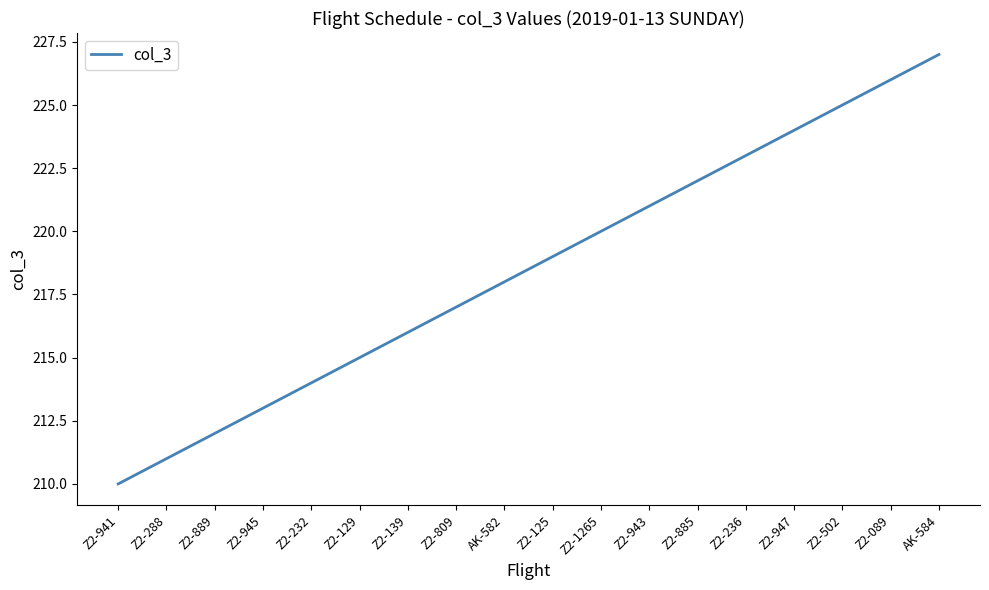

Reading left to right, extract all data points from this chart.

Z2-941=210	Z2-288=211	Z2-889=212	Z2-945=213	Z2-232=214	Z2-129=215	Z2-139=216	Z2-809=217	AK-582=218	Z2-125=219	Z2-1265=220	Z2-943=221	Z2-885=222	Z2-236=223	Z2-947=224	Z2-502=225	Z2-089=226	AK-584=227